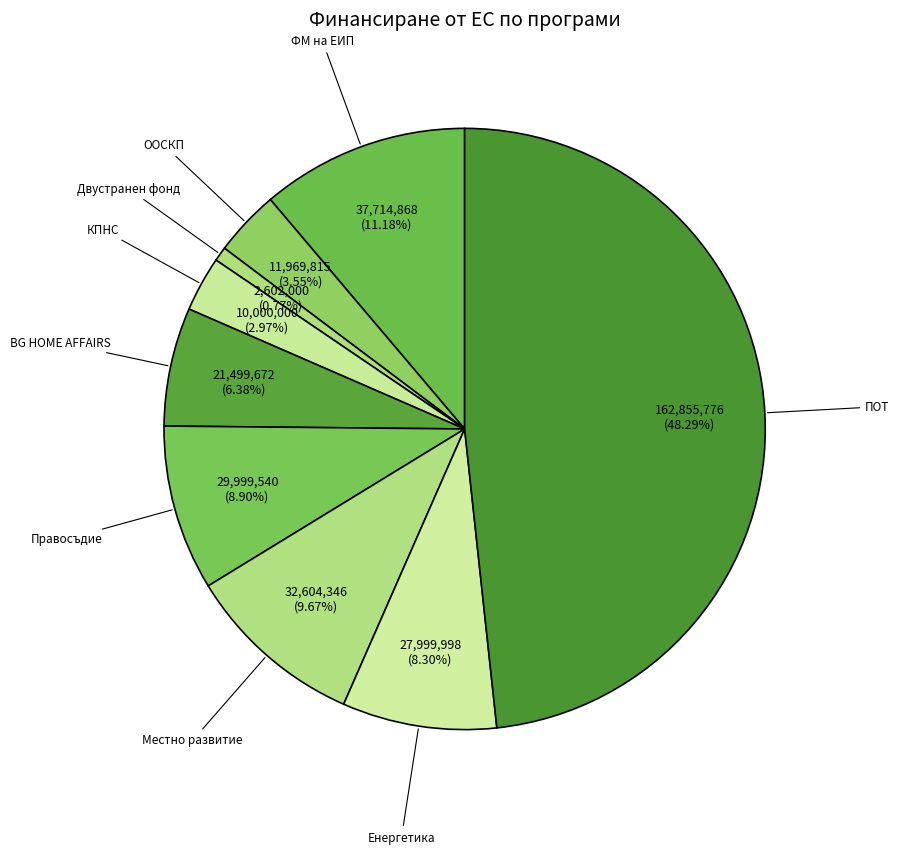

Which category has the smallest portion of the pie?

Двустранен фонд